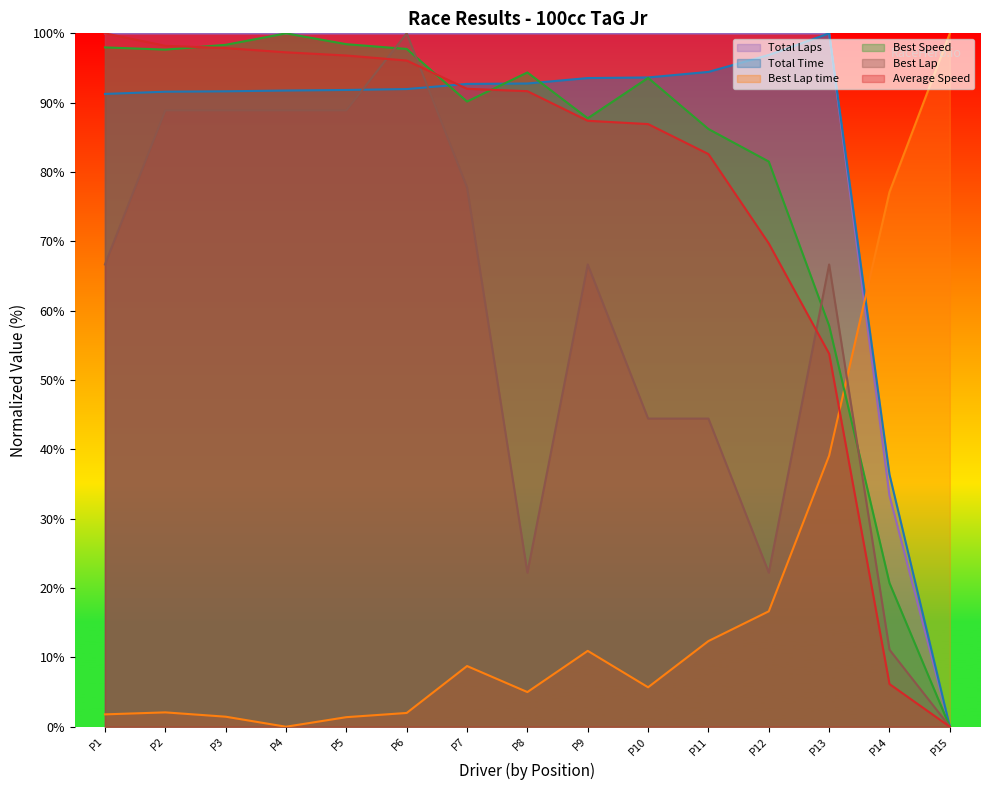

What is the difference between the Best Lap time values at P10 and P2?

3.6